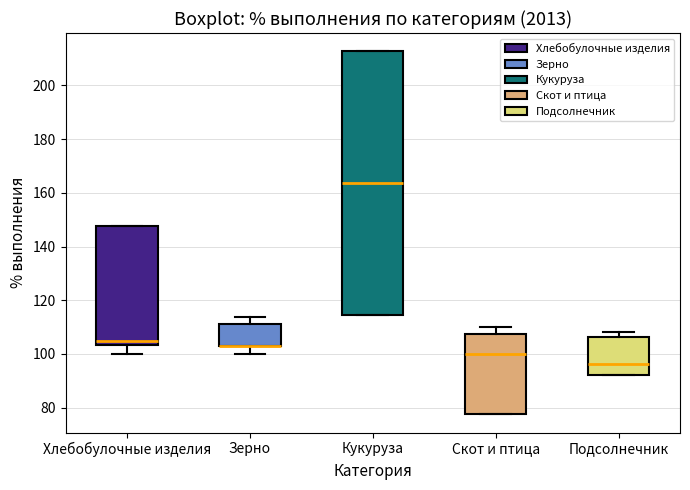

Where does the lower whisker of the box for Зерно end on the y-axis? The values are not printed on the chart, so give them approximately, as read against the axis.

100